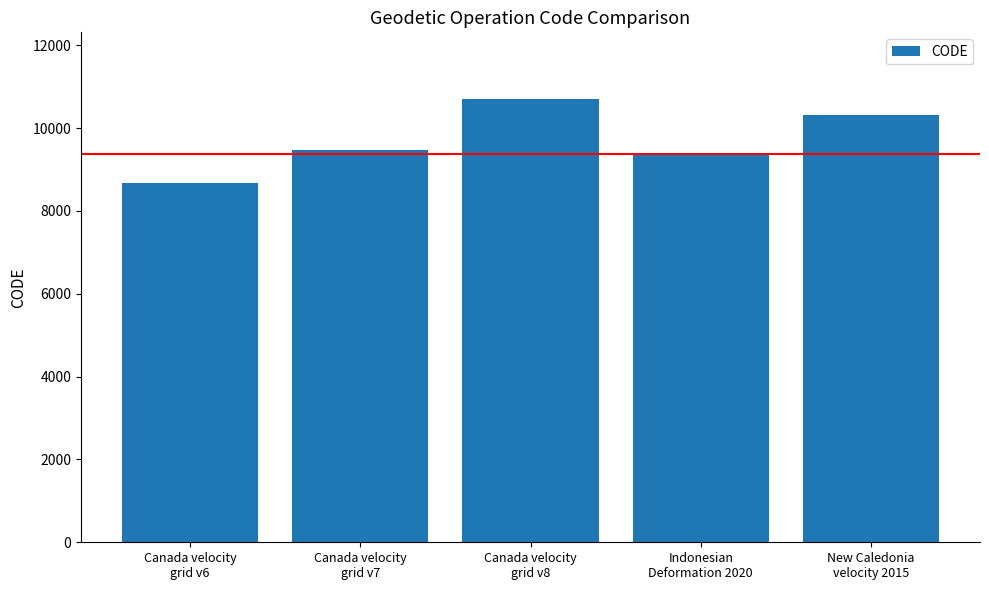

Is it true that the value at Canada velocity
grid v6 is 2619?

False